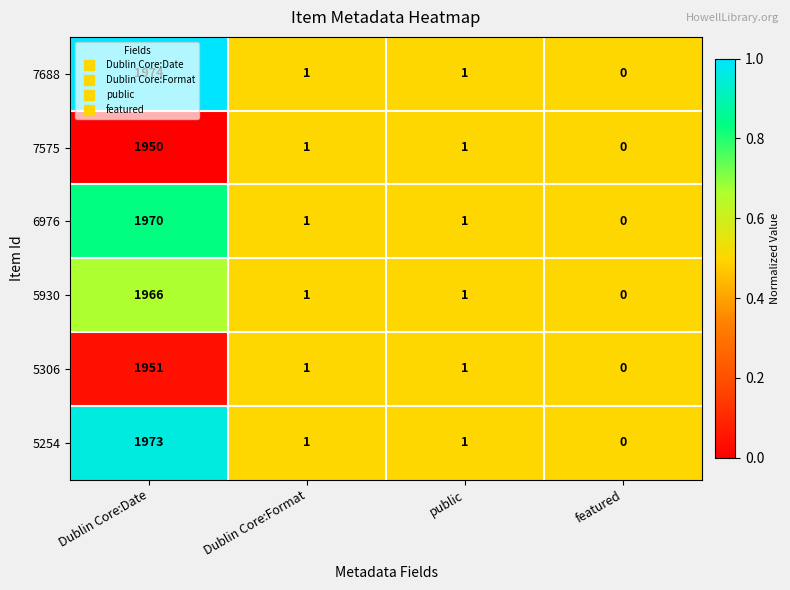

Which series has the largest total across all categories?

7688